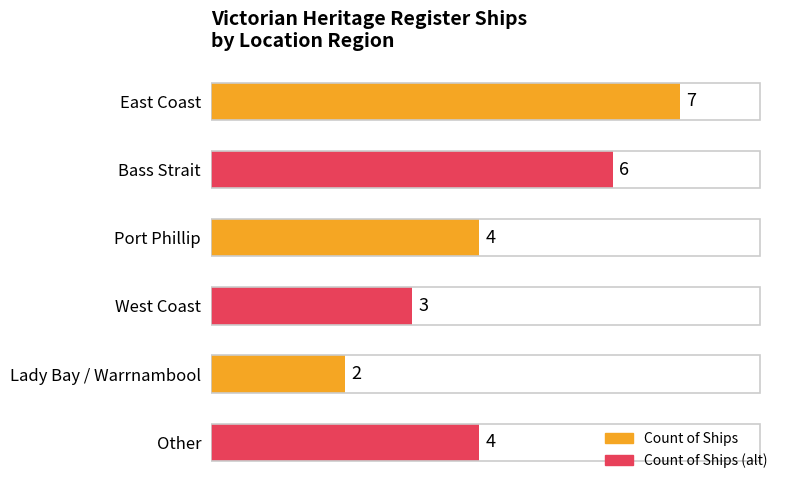

What is the difference between the second highest and minimum values?

4